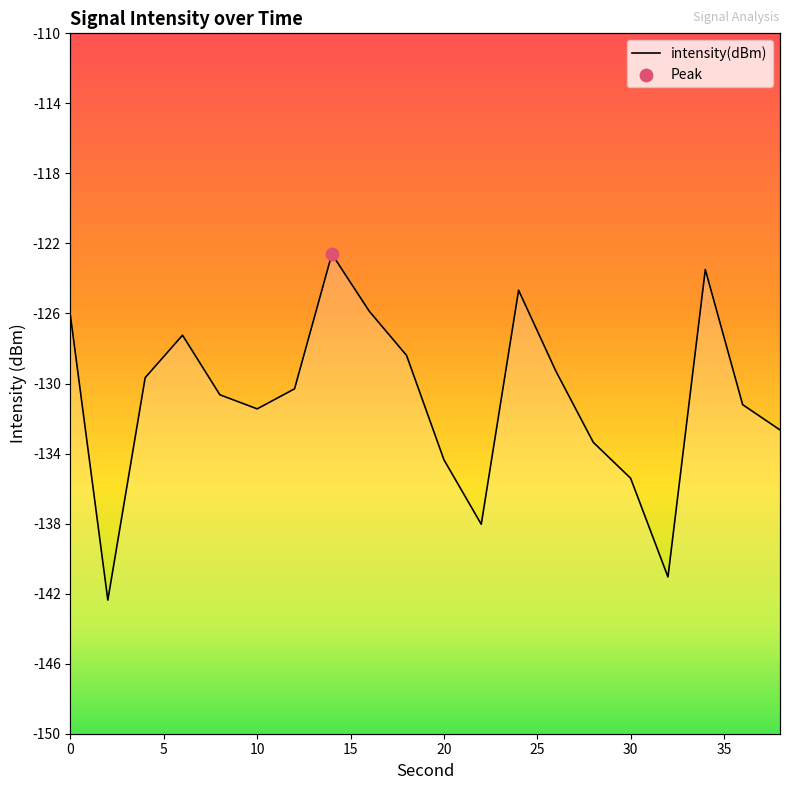

What is the change in value from 12 to 32?

-10.7